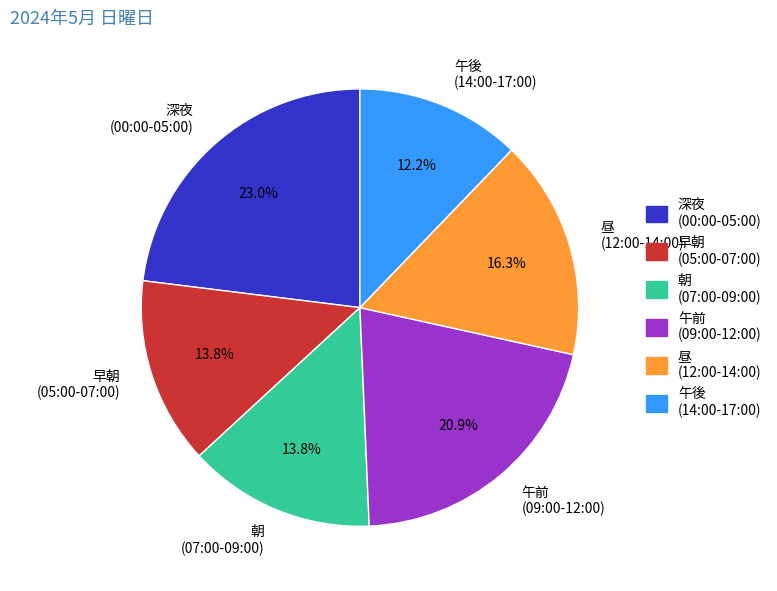

Between 早朝 (05:00-07:00) and 午後 (14:00-17:00), which is larger?

早朝 (05:00-07:00)